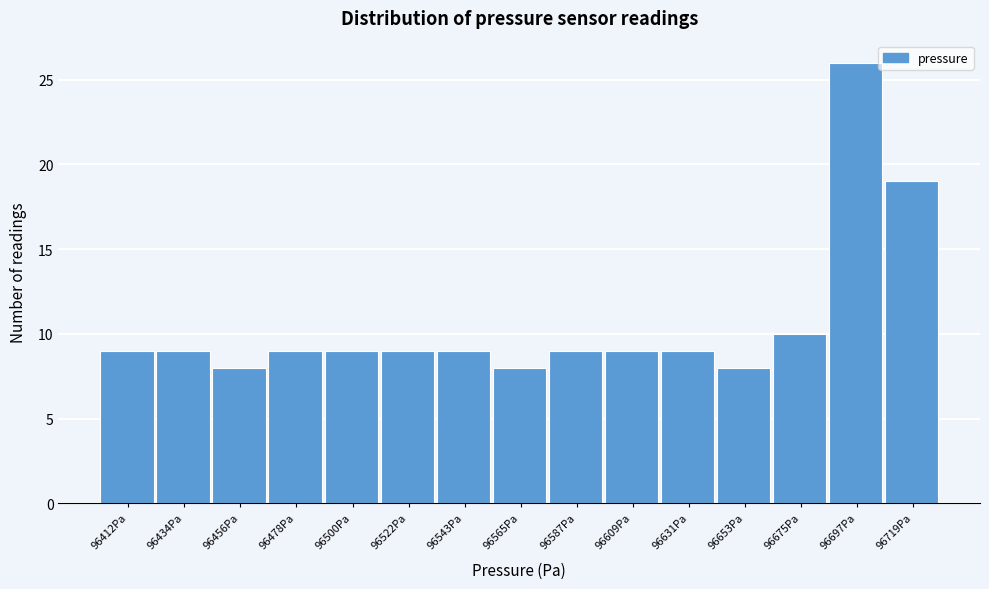

Reading left to right, list all the values displayed in this chart.

9	9	8	9	9	9	9	8	9	9	9	8	10	26	19